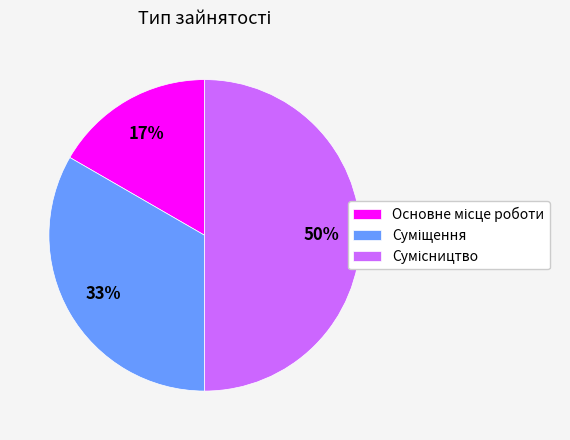

How many slices are in this pie chart?

3